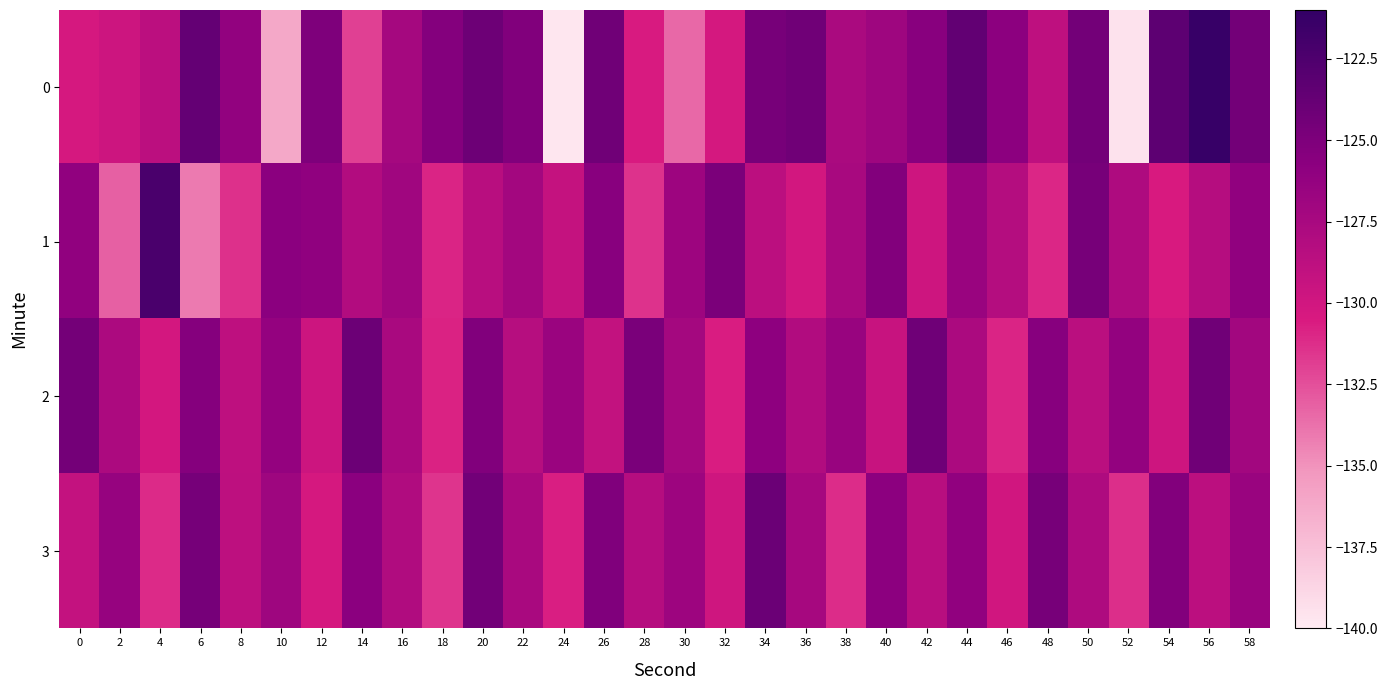

What is the difference between the highest and lowest values at 8?

5.2